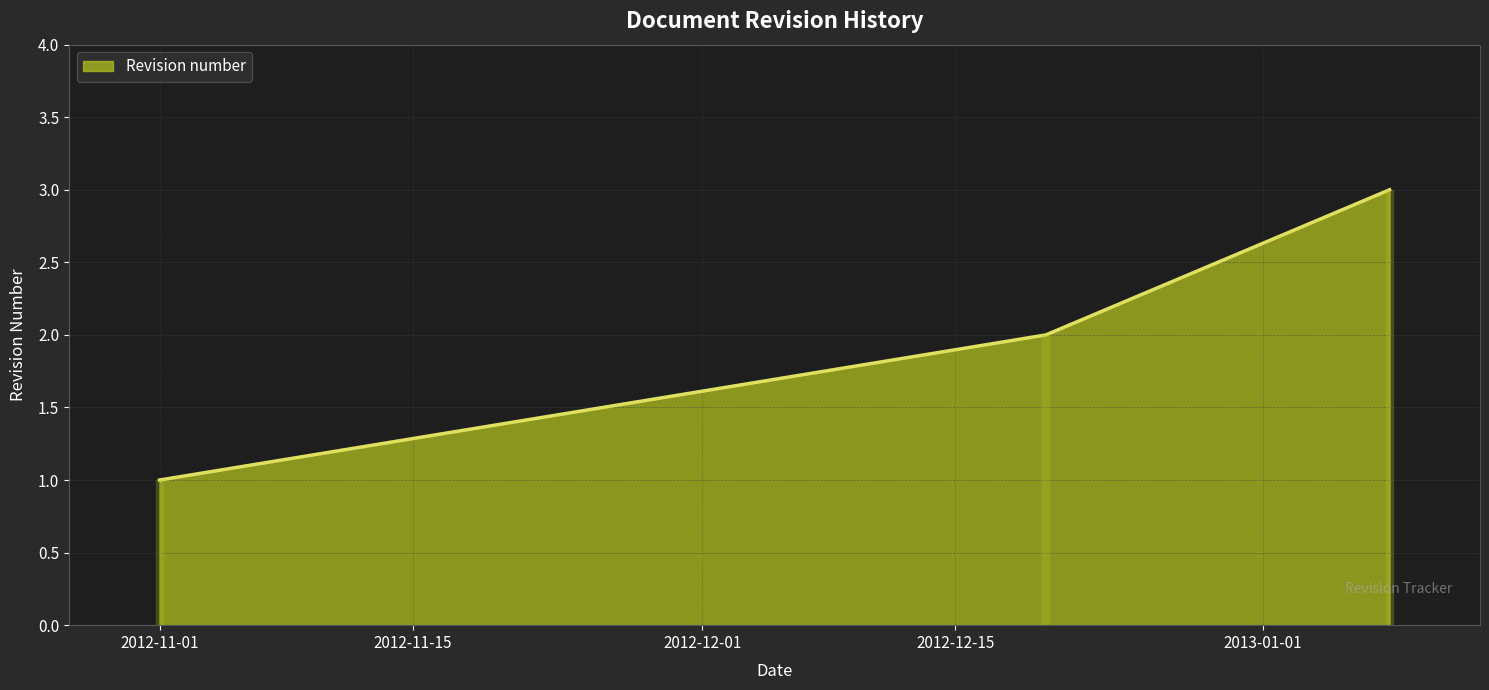

The value at 2012-11-01 is 1. True or false?

True